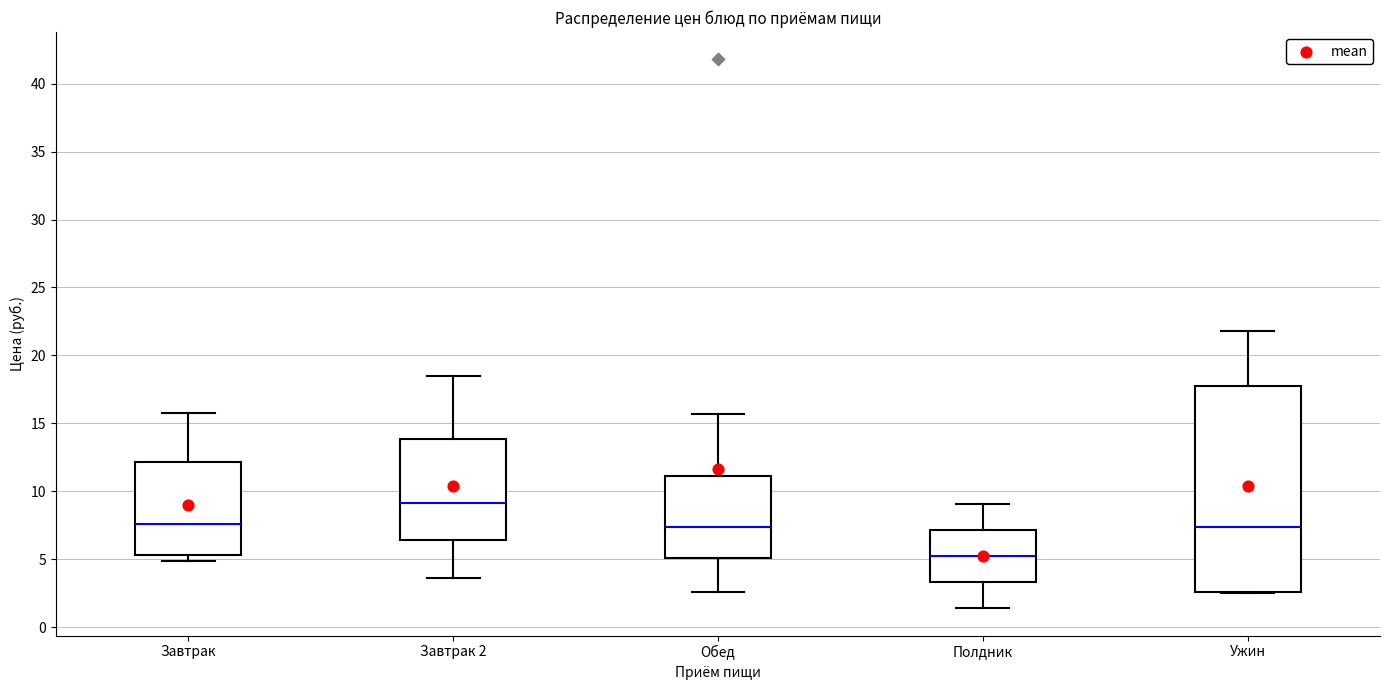

Reading left to right, transcribe this box plot: for each box, give where its median line is, the range the box spans, and where its two whiskers end, as read against the y-axis. The values are not printed on the chart, so give them approximately, as read against the axis.

Завтрак: median 7.5, box 5.5 to 12.0, whiskers 5.0 to 16.0
Завтрак 2: median 9.0, box 6.5 to 14.0, whiskers 3.5 to 18.5
Обед: median 7.5, box 5.0 to 11.0, whiskers 2.5 to 15.5
Полдник: median 5.0, box 3.5 to 7.0, whiskers 1.5 to 9.0
Ужин: median 7.5, box 2.5 to 17.5, whiskers 2.5 to 22.0